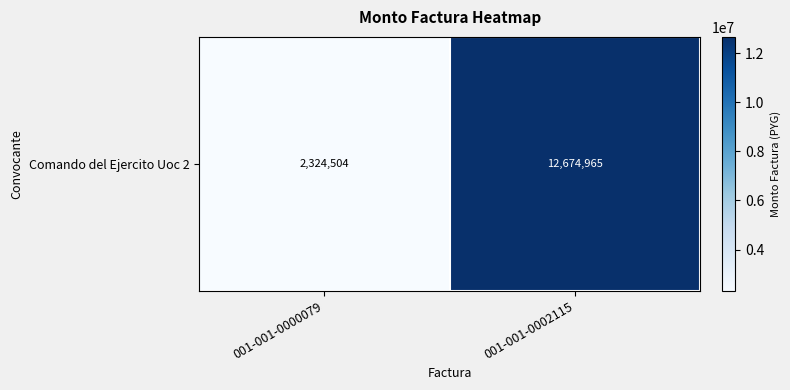

Is it true that the value at 001-001-0000079 is 2324504?

True